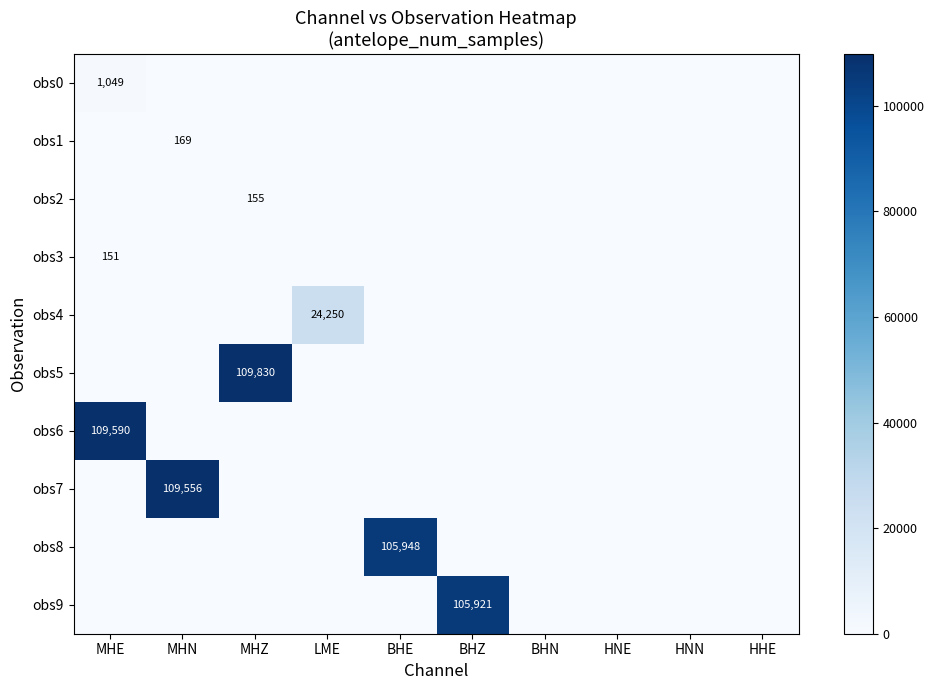

True or false: obs7 has a value of 0 at BHN.

True